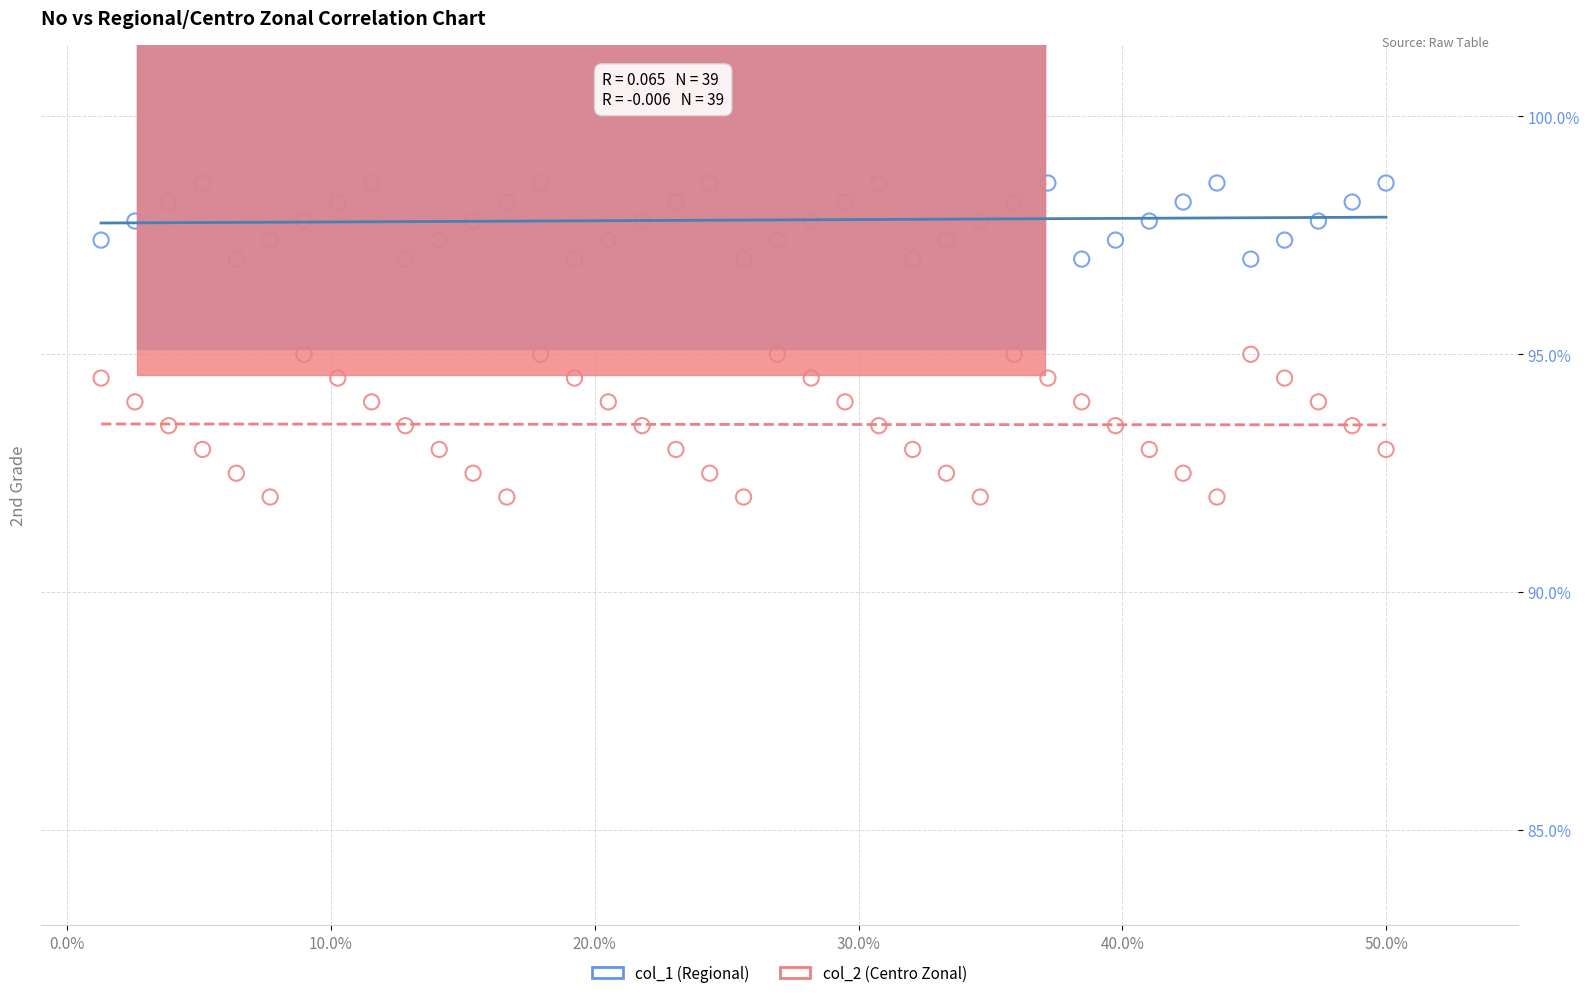

Which series contains the highest Y value?

col_1 (Regional)